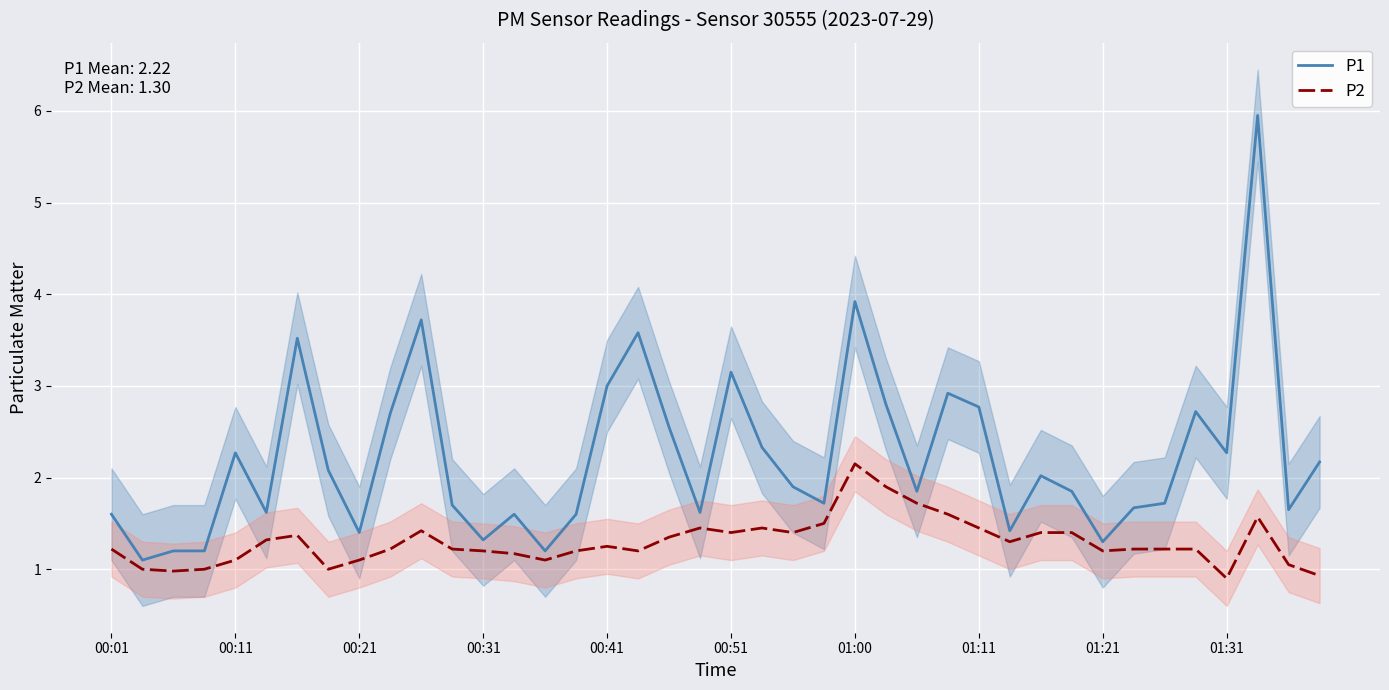

True or false: P1 has more than 0 interior local peaks.

True